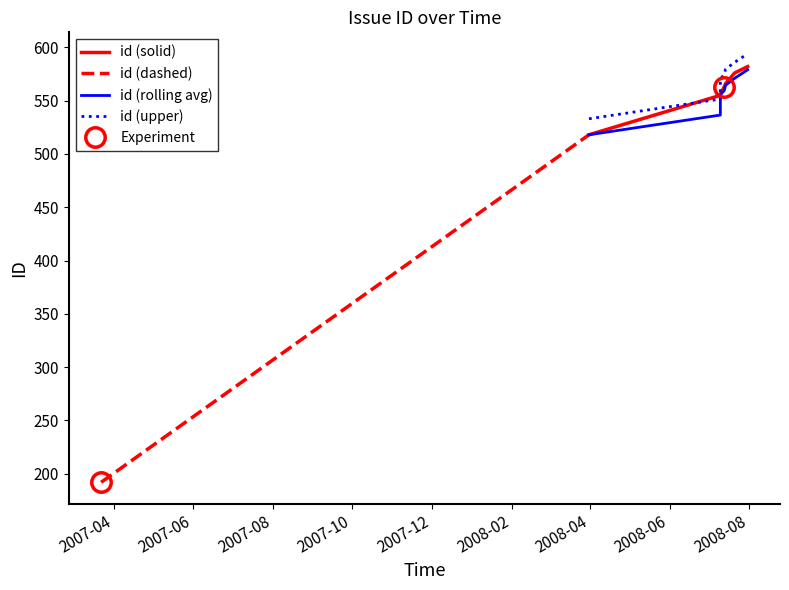

Rank the categories by value from lowest to highest.

2007-03-22, 2008-03-31, 2008-07-10, 2008-07-10, 2008-07-13, 2008-07-14, 2008-07-21, 2008-07-31